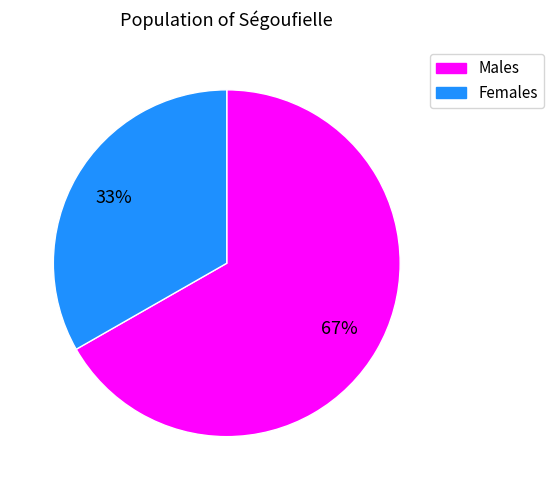

The Females slice represents 25% of the pie. True or false?

False